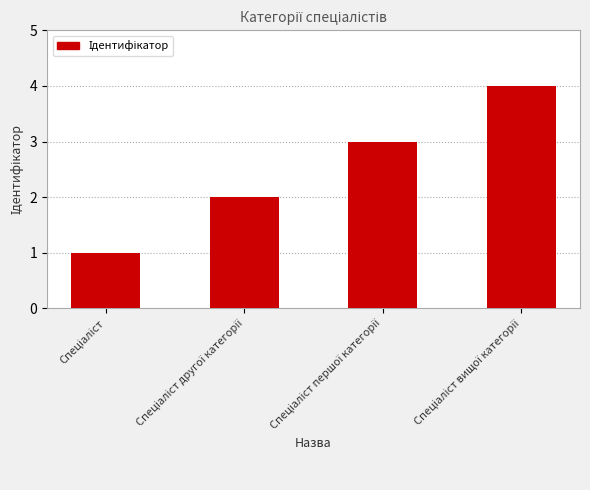

What is the greatest value displayed?

4